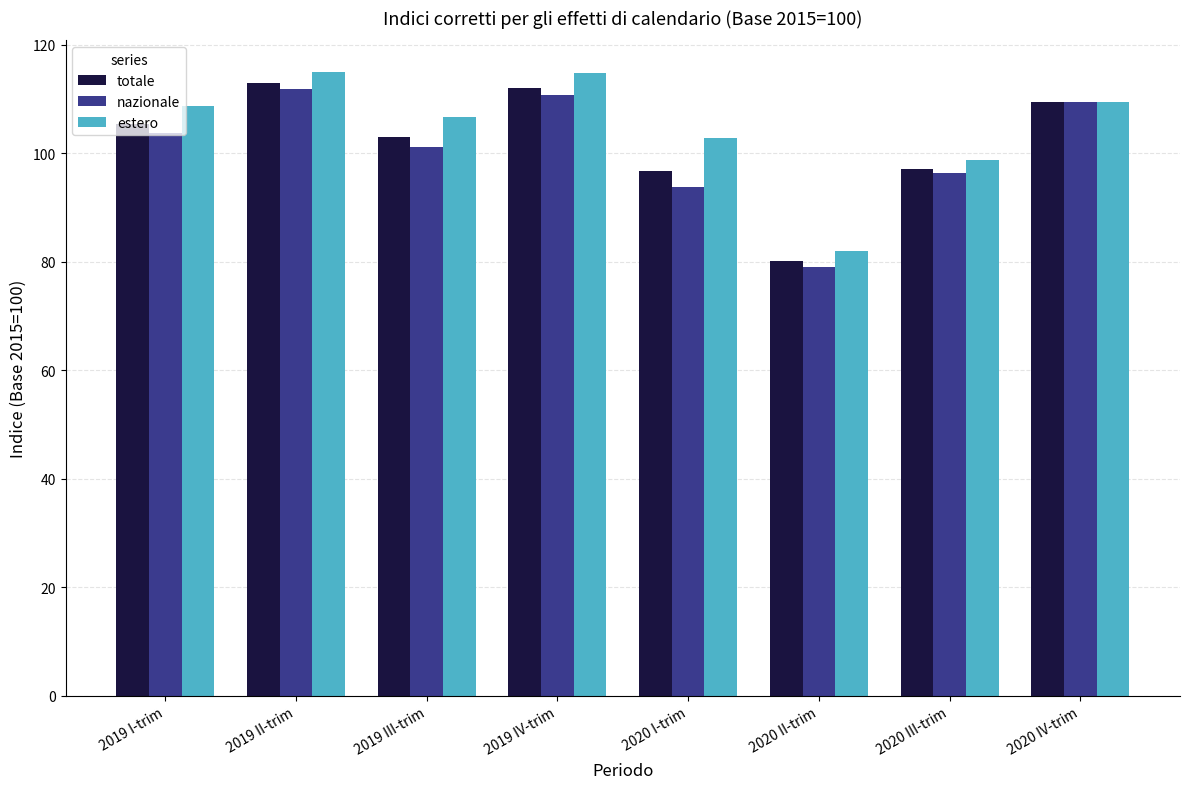

What is the spread (max minus min) of values at 2020 II-trim?

2.9